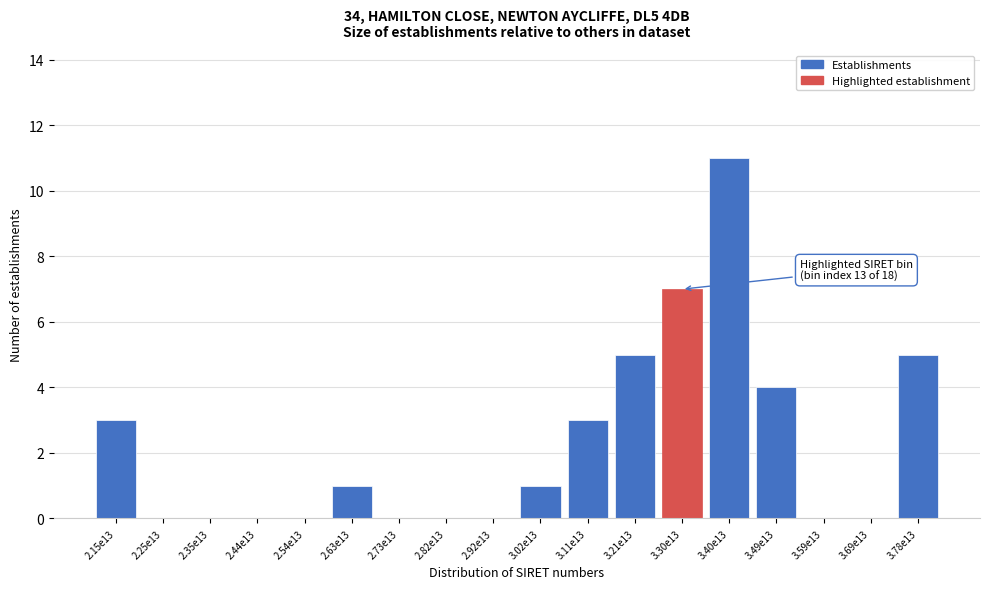

Reading right to left, transcribe all the data shown in this chart.

3.78e13=5	3.69e13=0	3.59e13=0	3.49e13=4	3.40e13=11	3.30e13=7	3.21e13=5	3.11e13=3	3.02e13=1	2.92e13=0	2.82e13=0	2.73e13=0	2.63e13=1	2.54e13=0	2.44e13=0	2.35e13=0	2.25e13=0	2.15e13=3